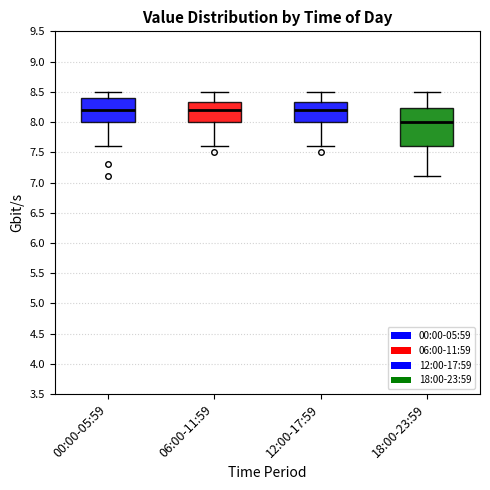

Which box is the tallest, from its lower edge to its upper edge?

18:00-23:59